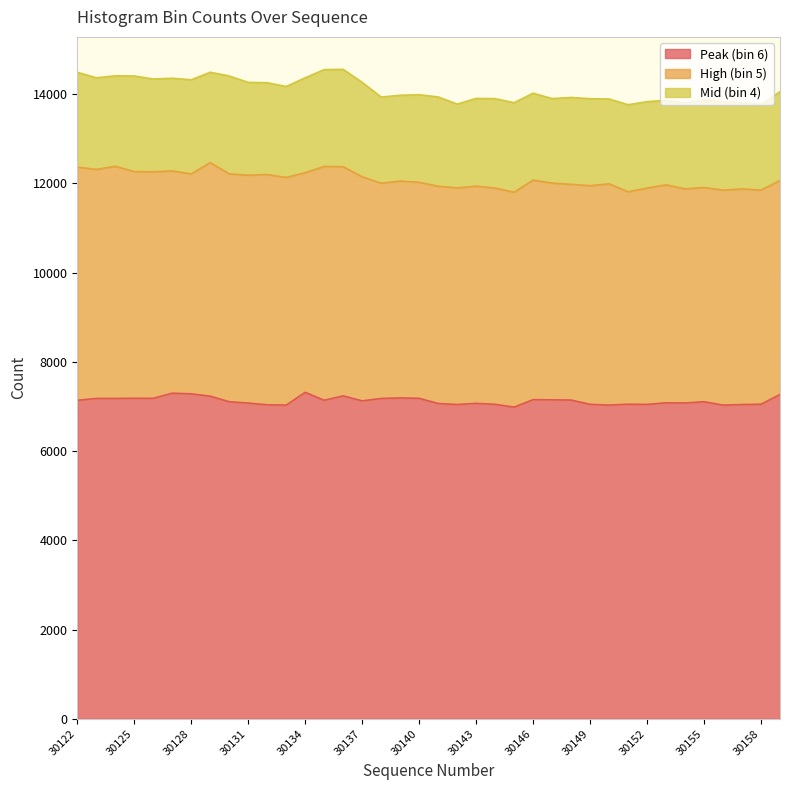

List the series in order of their peak value, highest first.

Peak (bin 6), High (bin 5), Mid (bin 4)